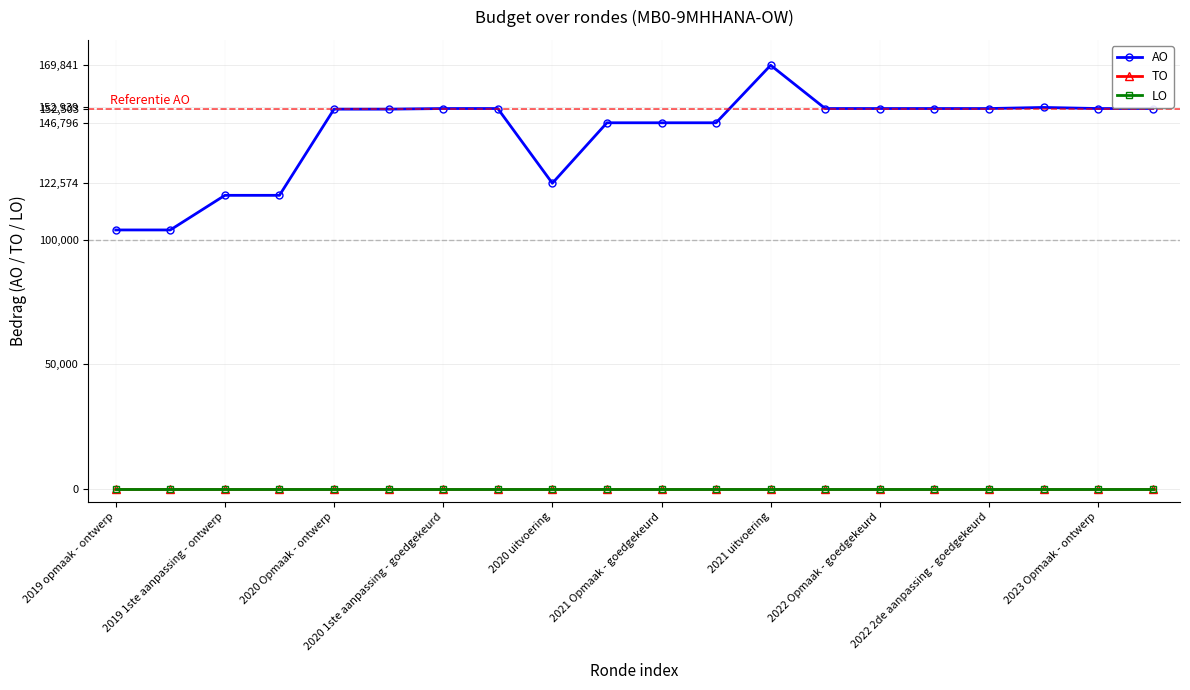

Is this an area chart (filled region under the line)?

No